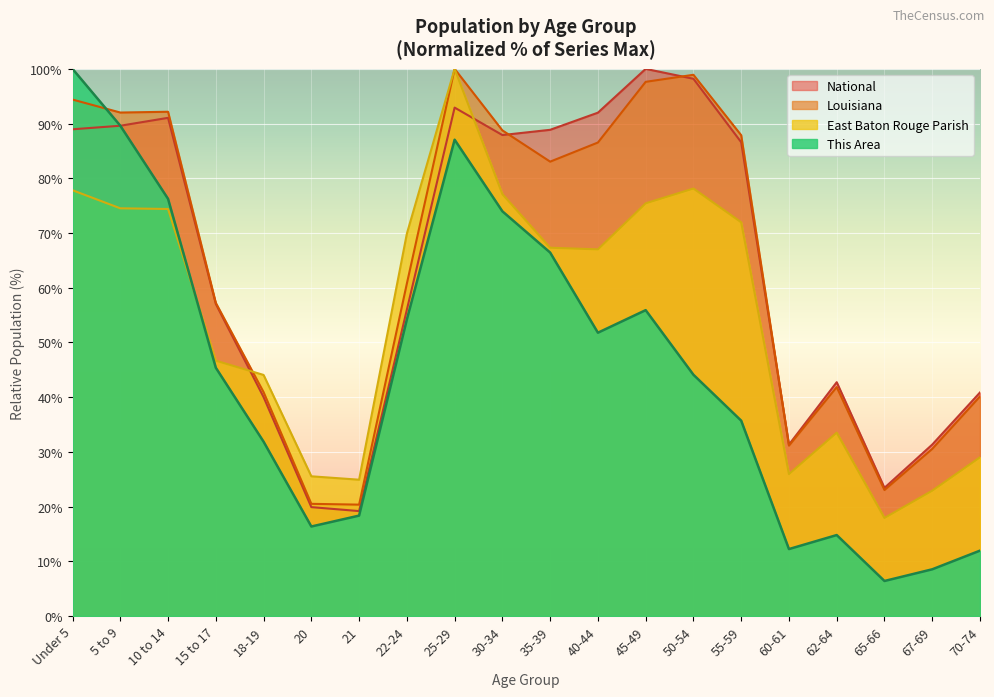

What is the spread (max minus min) of values at 25-29?

12.9